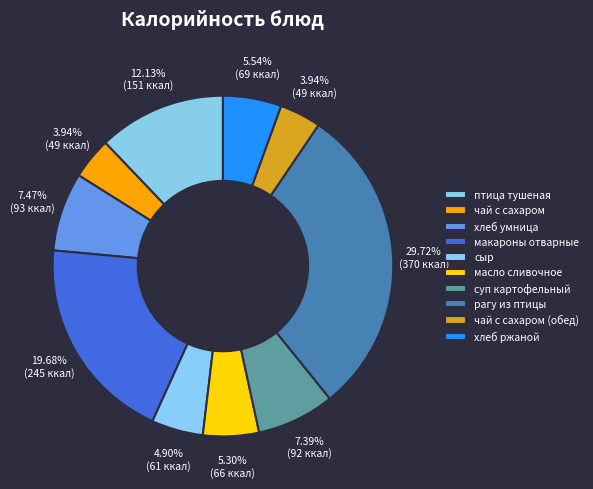

True or false: рагу из птицы accounts for 20% of the total.

False